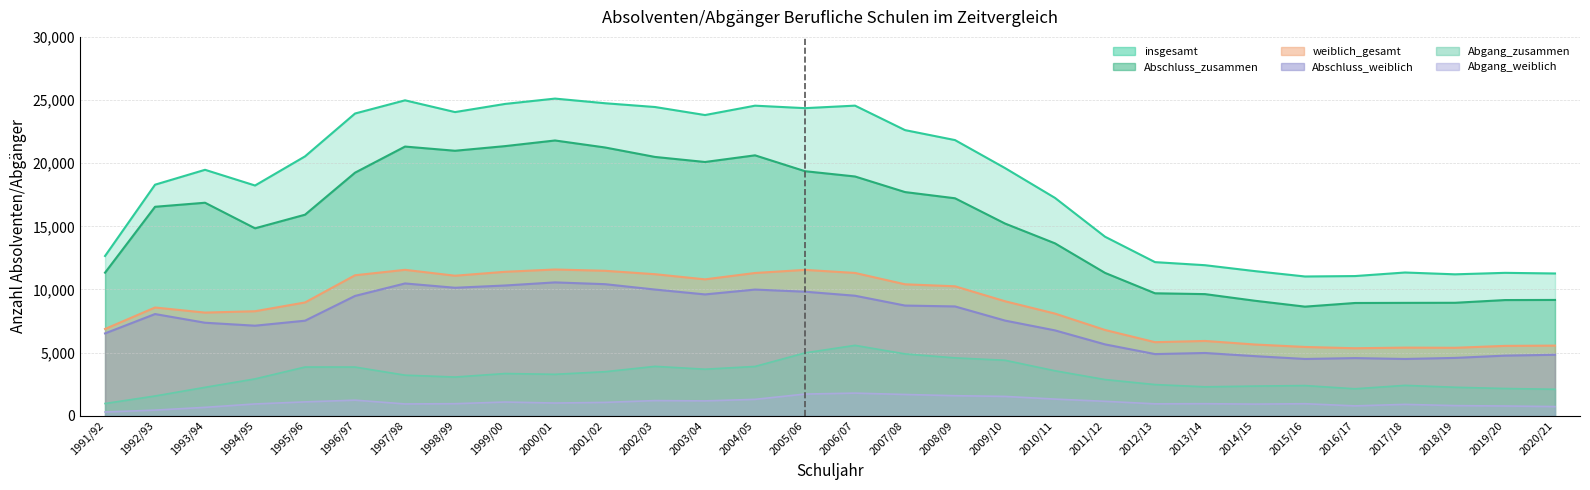

True or false: weiblich_gesamt has a value of 8989 at 2020/21.

False